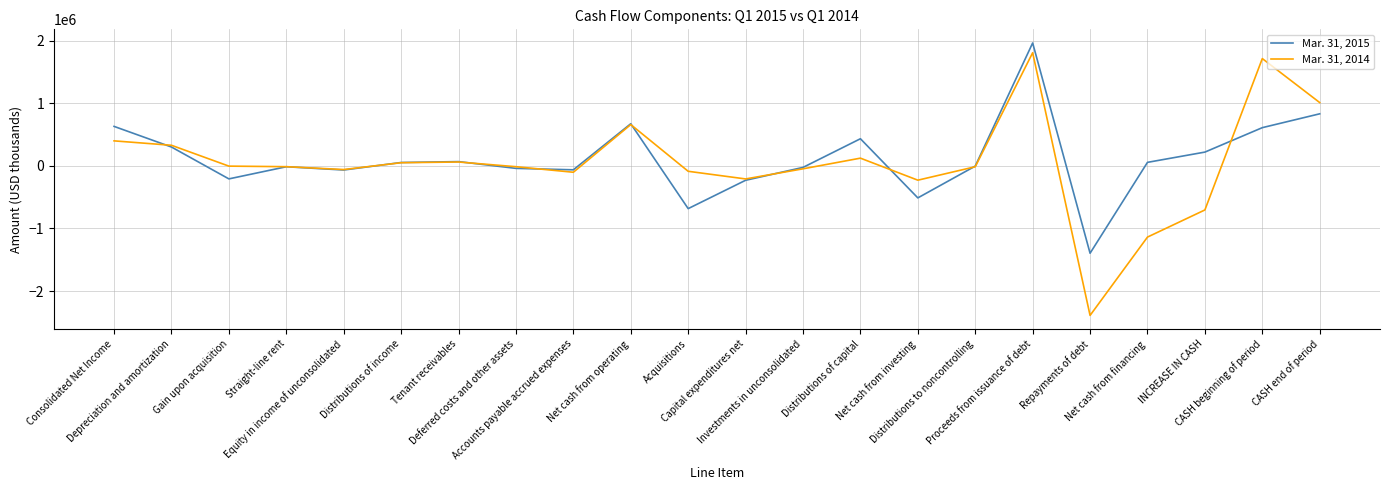

What position from the right is Investments in unconsolidated?

10